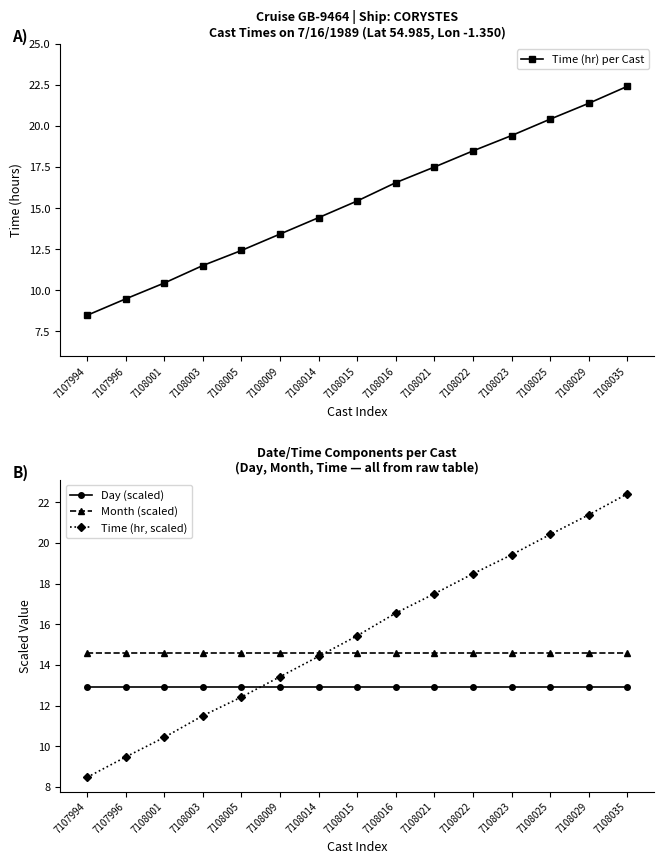

Is it true that Time (hr) per Cast equals 16.9 at 7108003?

False